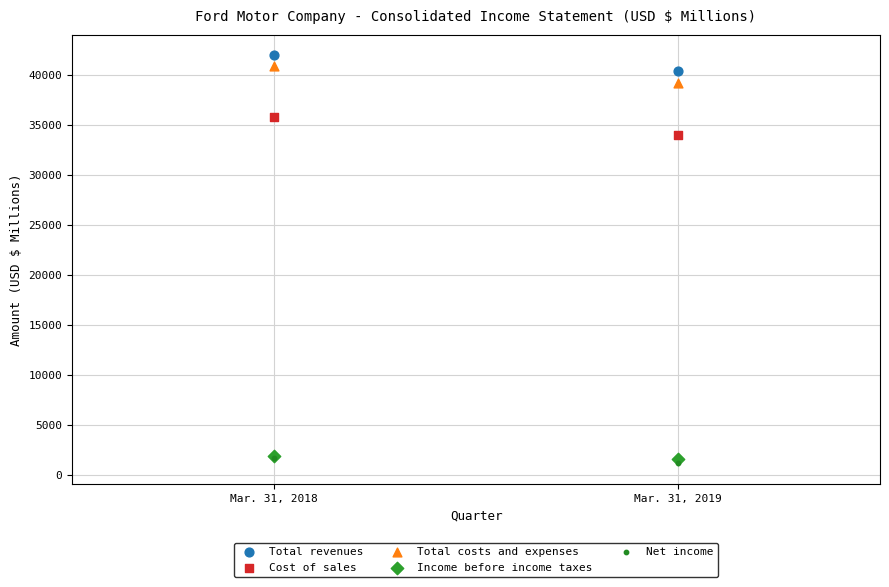

Which series contains the lowest Y value?

Net income